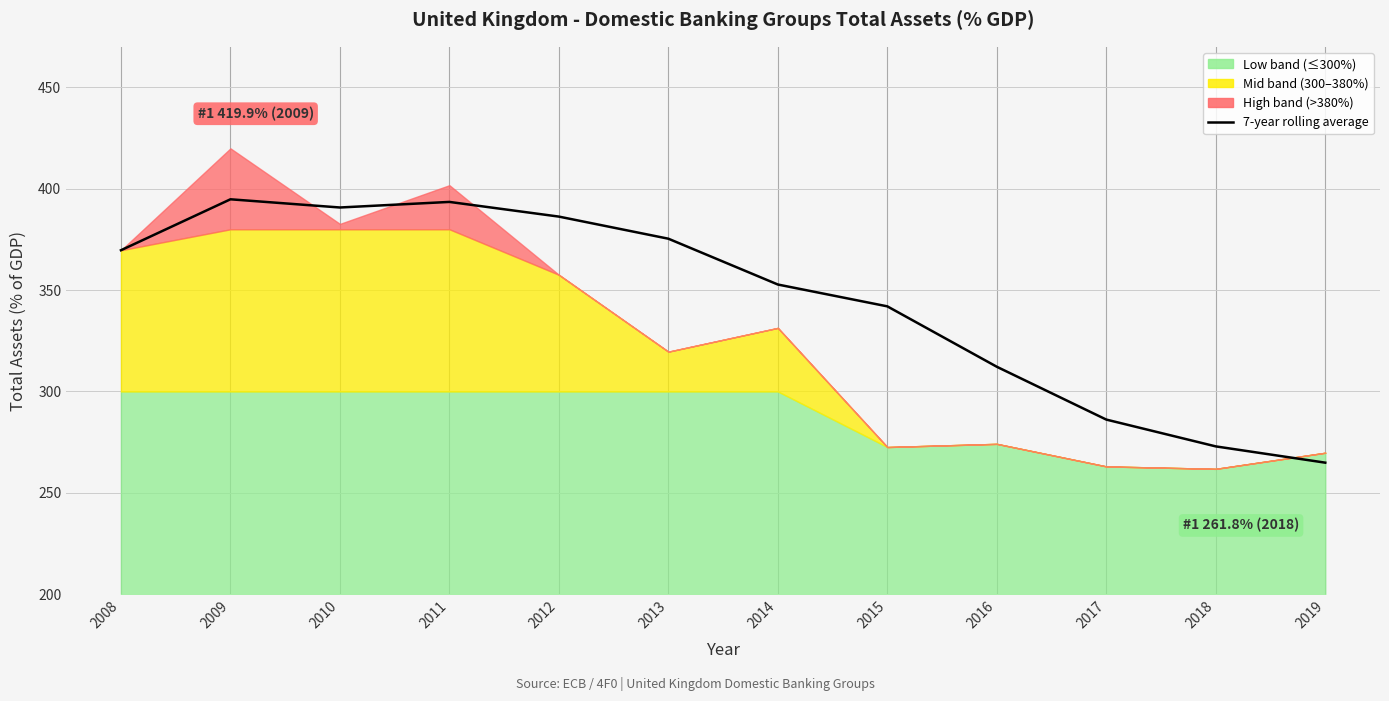

Reading left to right, list all the values displayed in this chart.

369.7	394.8	390.7	393.5	386.3	375.3	352.7	342.0	312.2	286.1	272.9	264.9